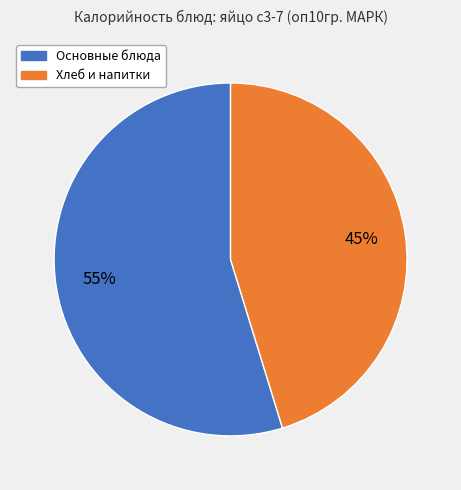

To the nearest percent, what is the average slice percentage?

50%